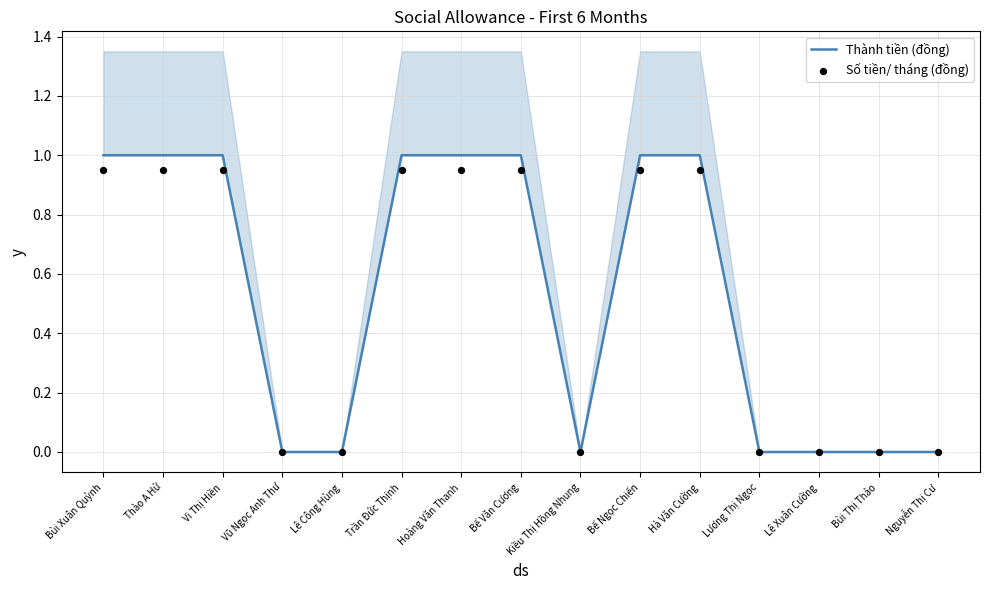

Which series reaches the minimum Y coordinate?

Thành tiền (đồng)